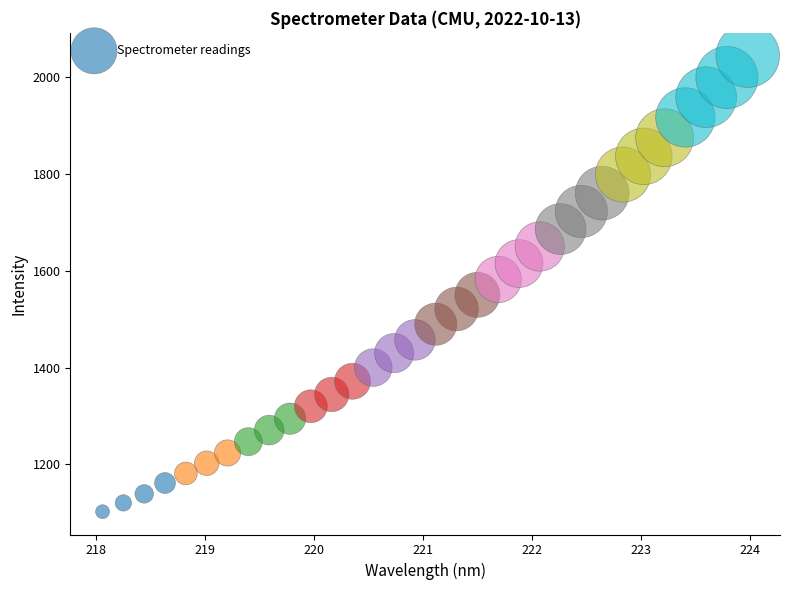

What is the range of Y values (max minus min)?

942.2